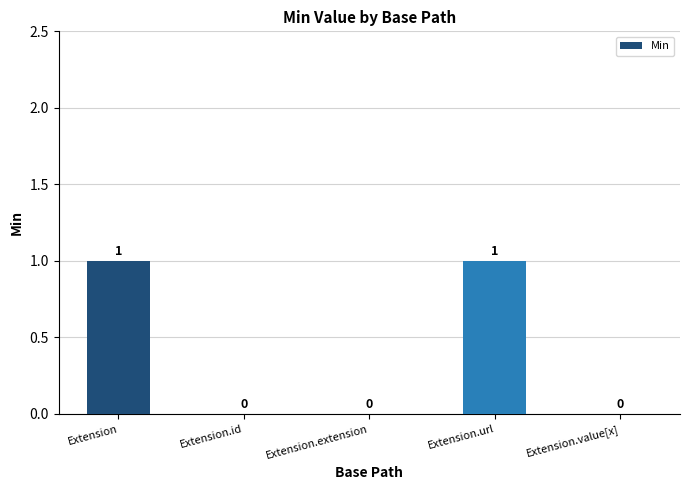

True or false: the data shows 0 at Extension.extension.

True